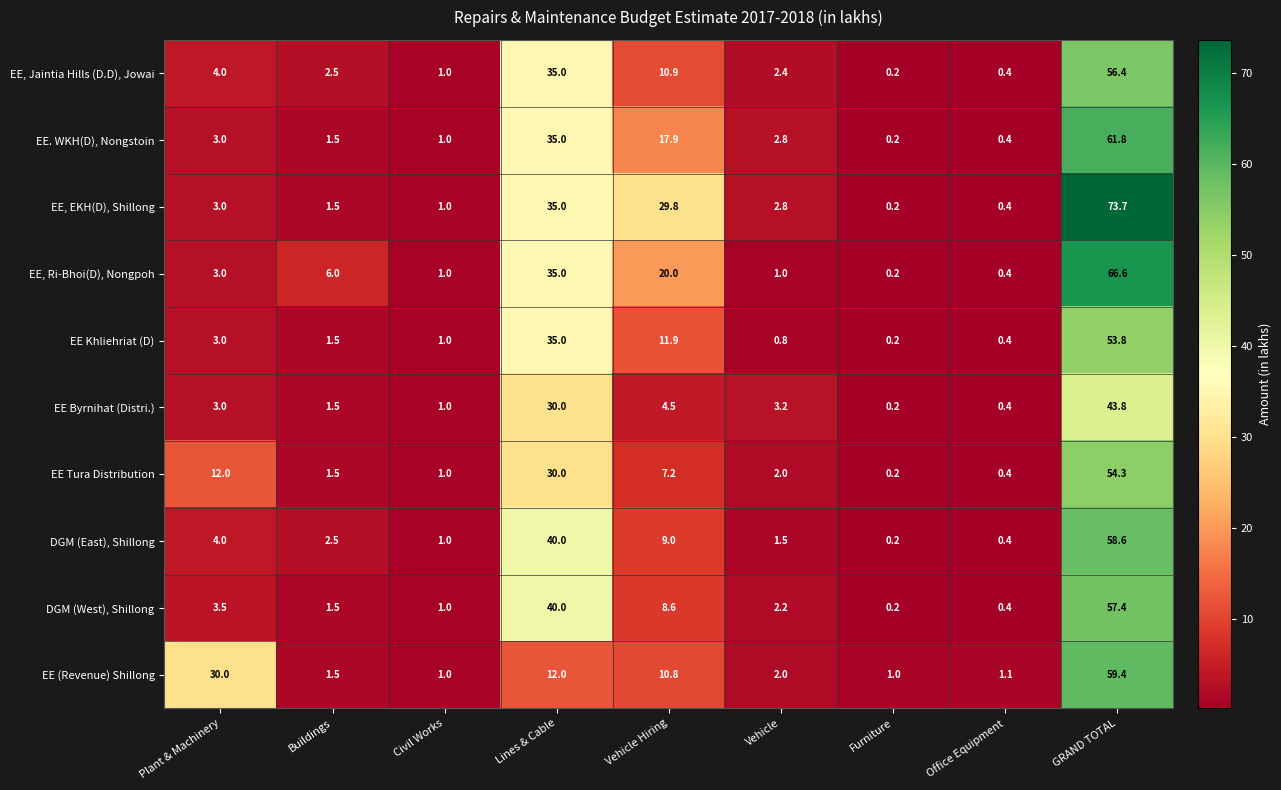

What value does the EE Byrnihat (Distri.) series have at Office Equipment?

0.4